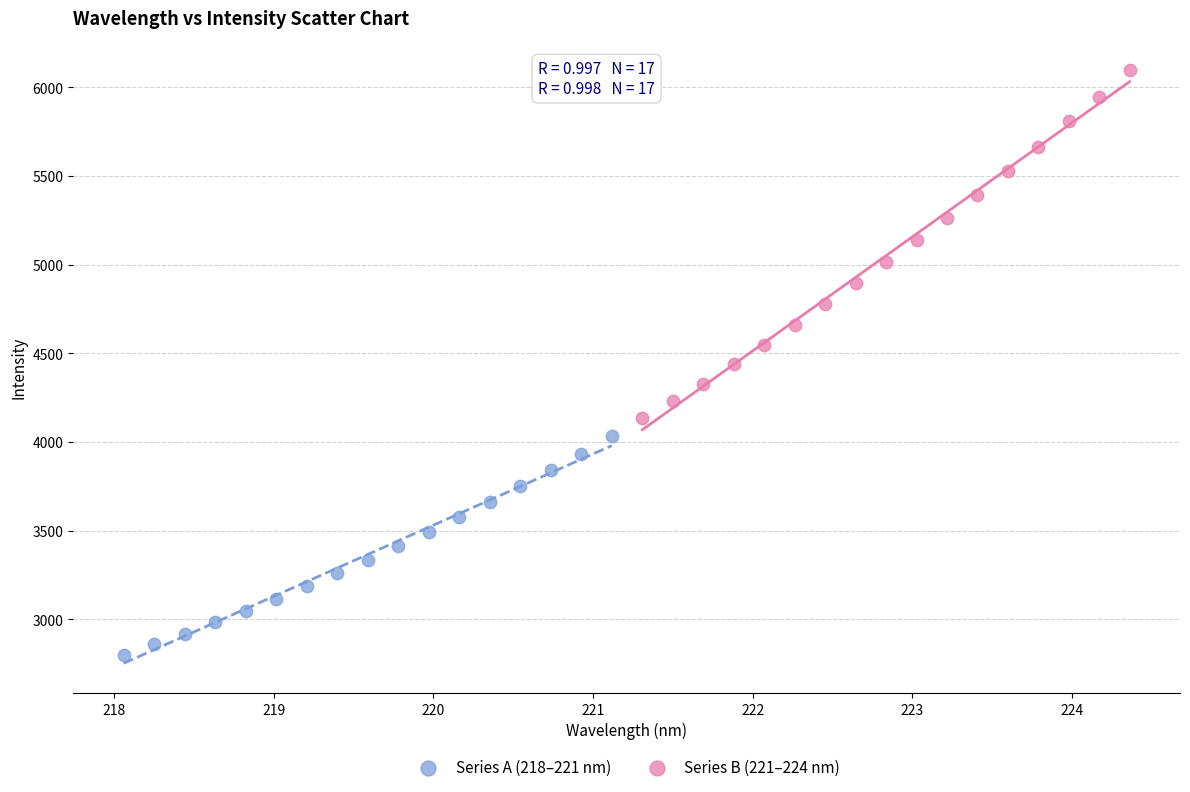

Which series reaches the maximum Y coordinate?

Series B (221–224 nm)